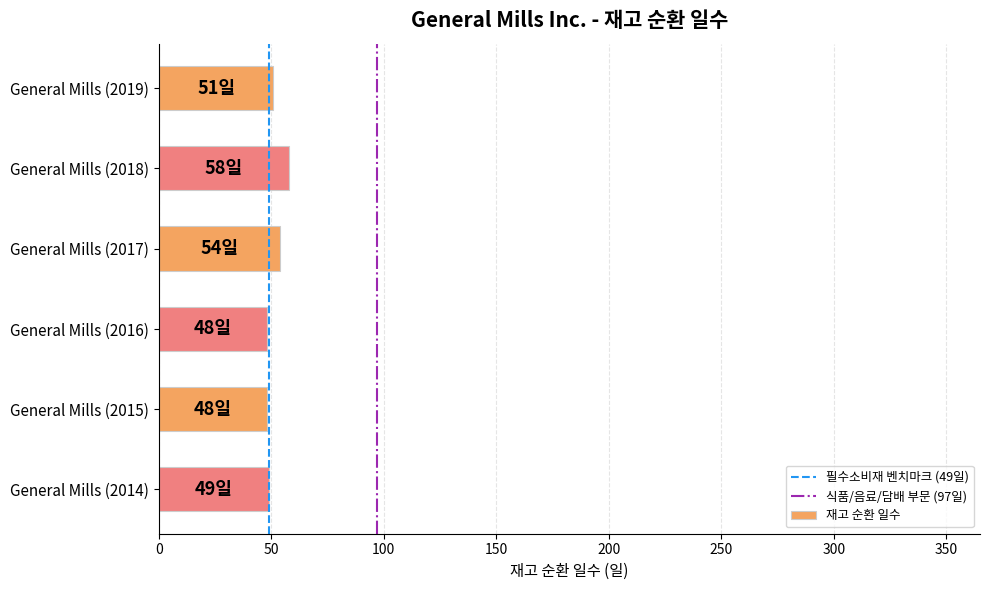

Which label corresponds to the largest value in the chart?

General Mills (2018)